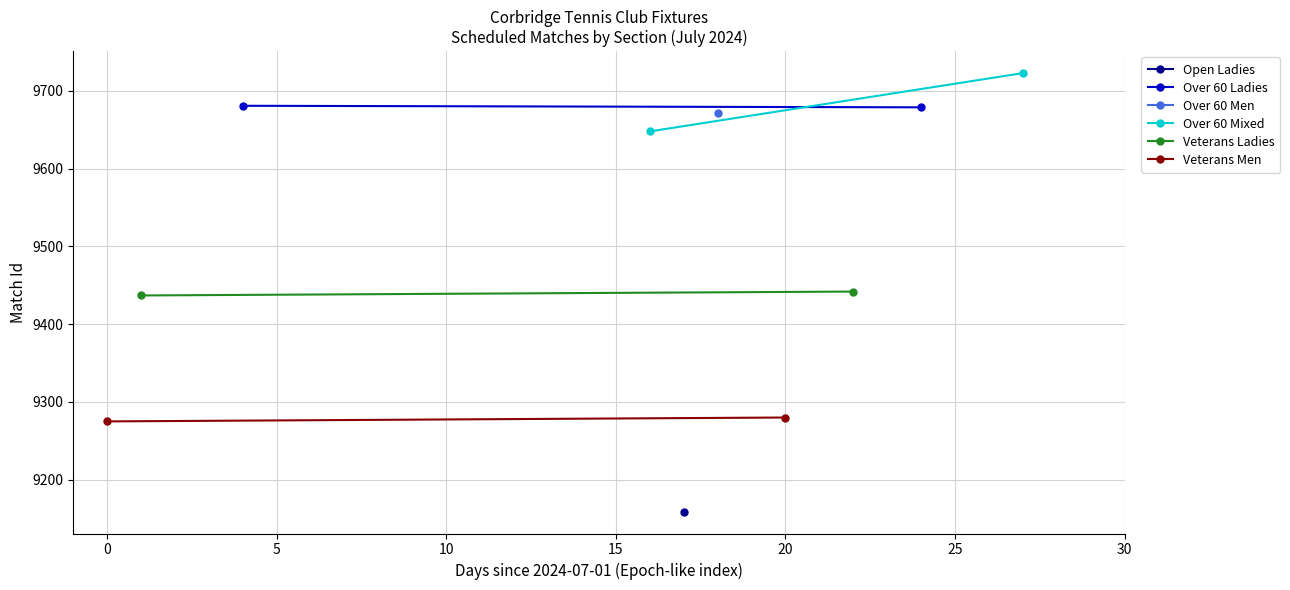

Is it true that Over 60 Mixed equals 15784 at −5?

False